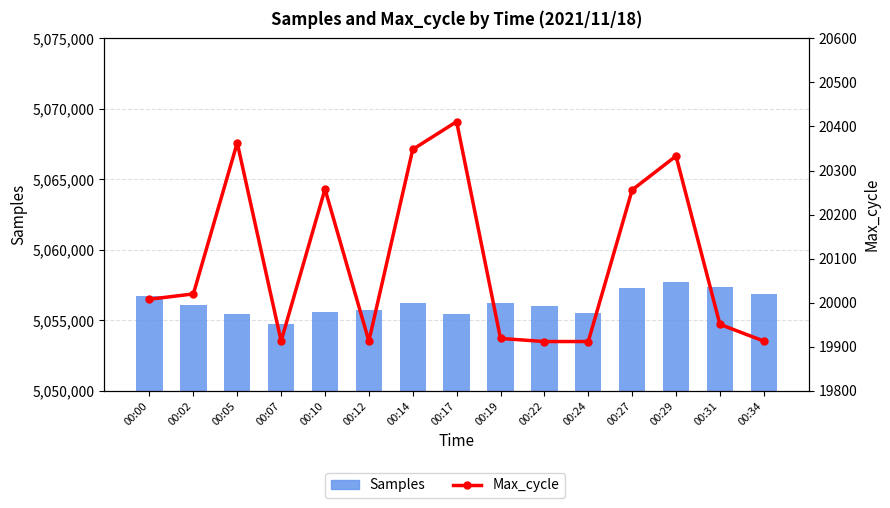

True or false: Max_cycle has a value of 19913 at 00:34.

True